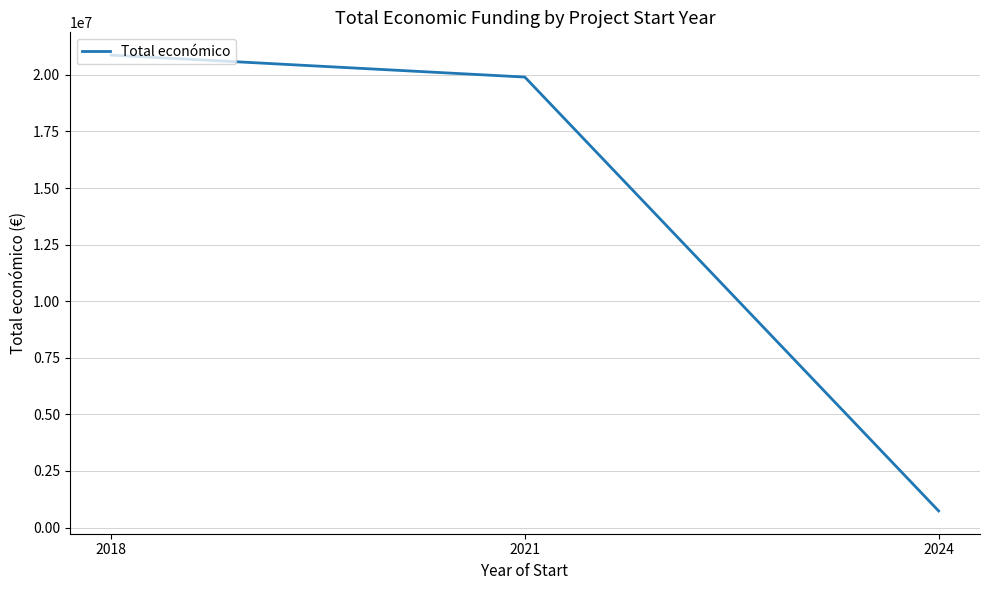

What is the maximum value shown in the chart?

20871197